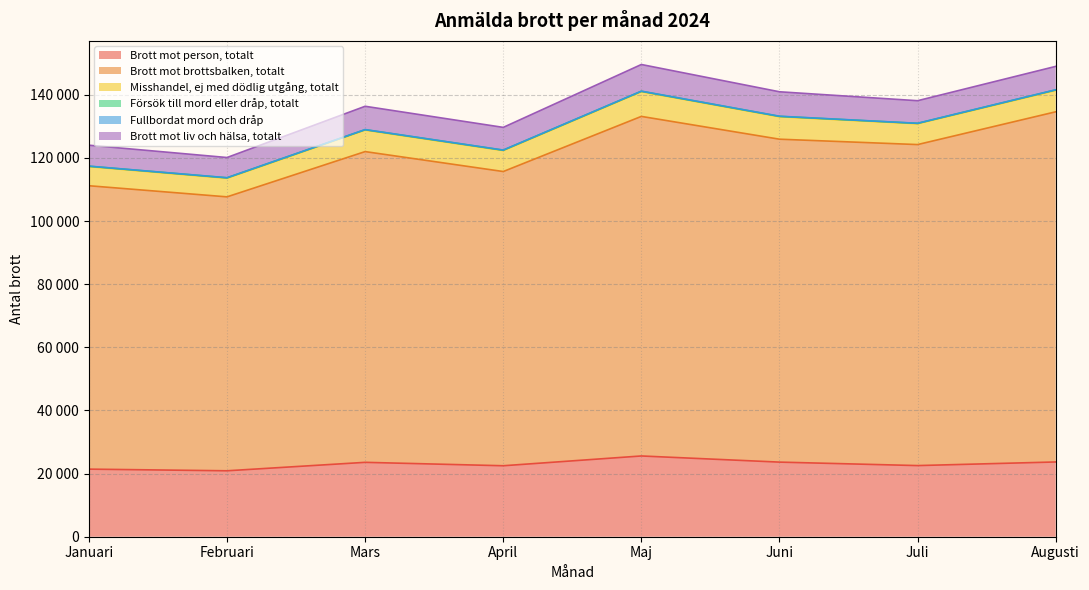

What is the minimum value shown in the chart?

31